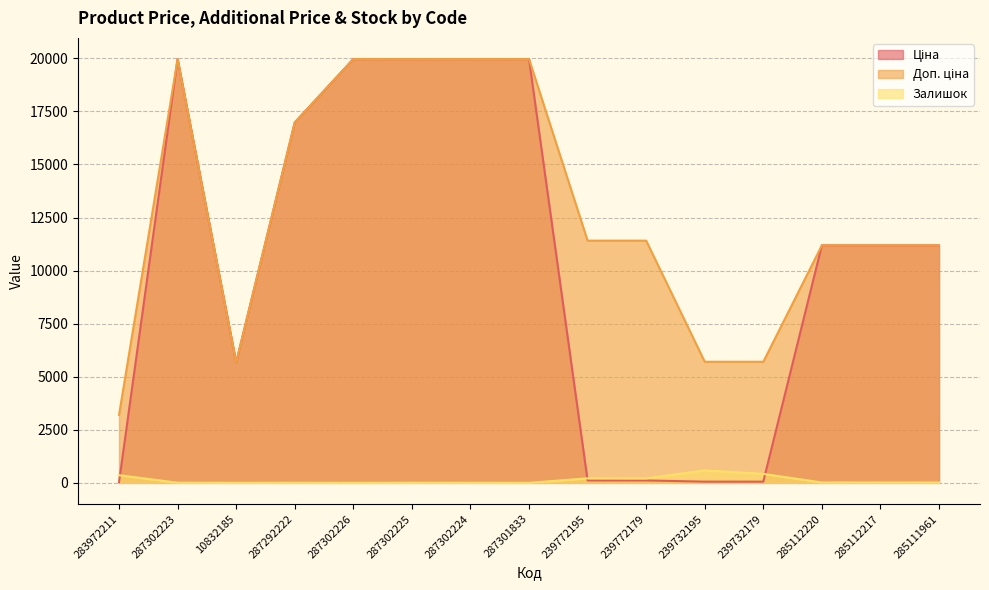

What is the average value of the Доп. ціна series?

12898.0